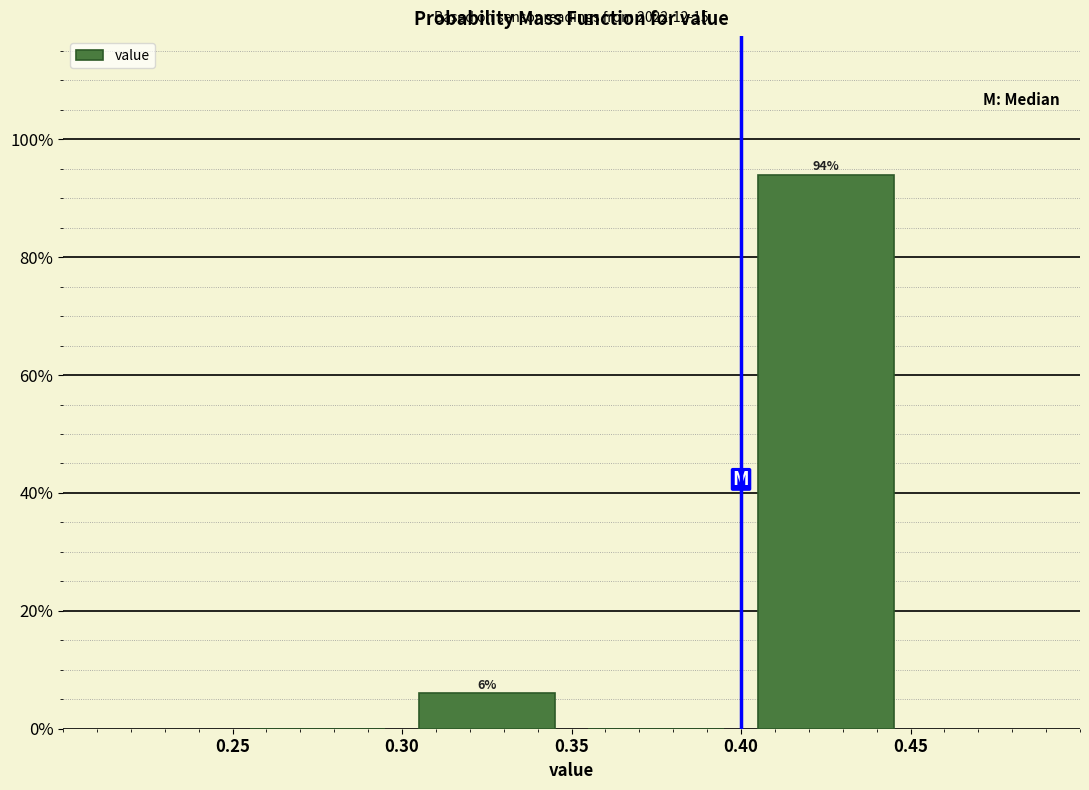

Over which range of the x-axis is the bar tallest?

0.40 to 0.45